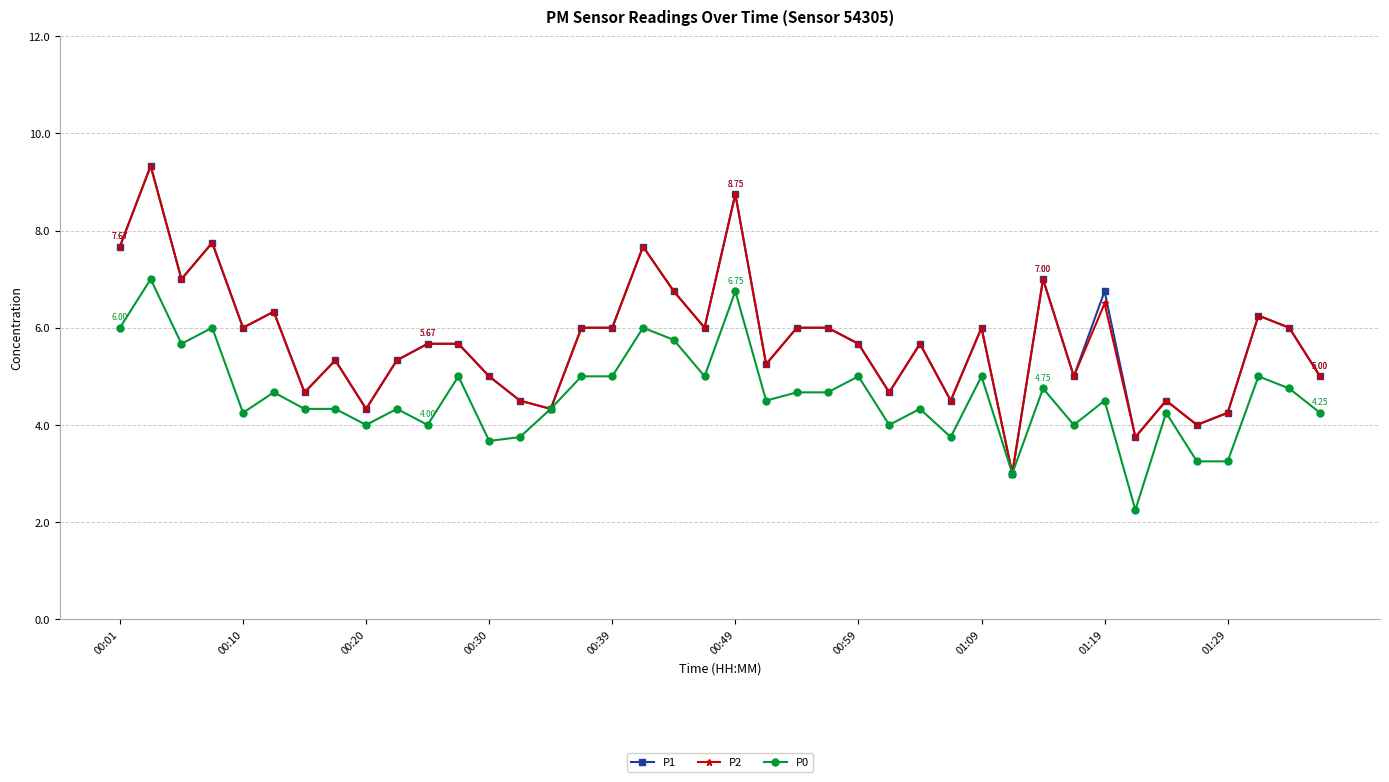

True or false: P1 has more than 2 interior local peaks.

True